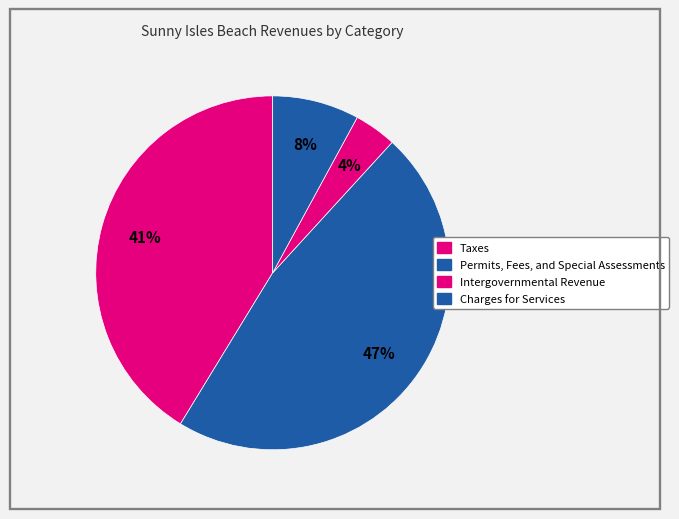

Count the number of slices in the pie.

4